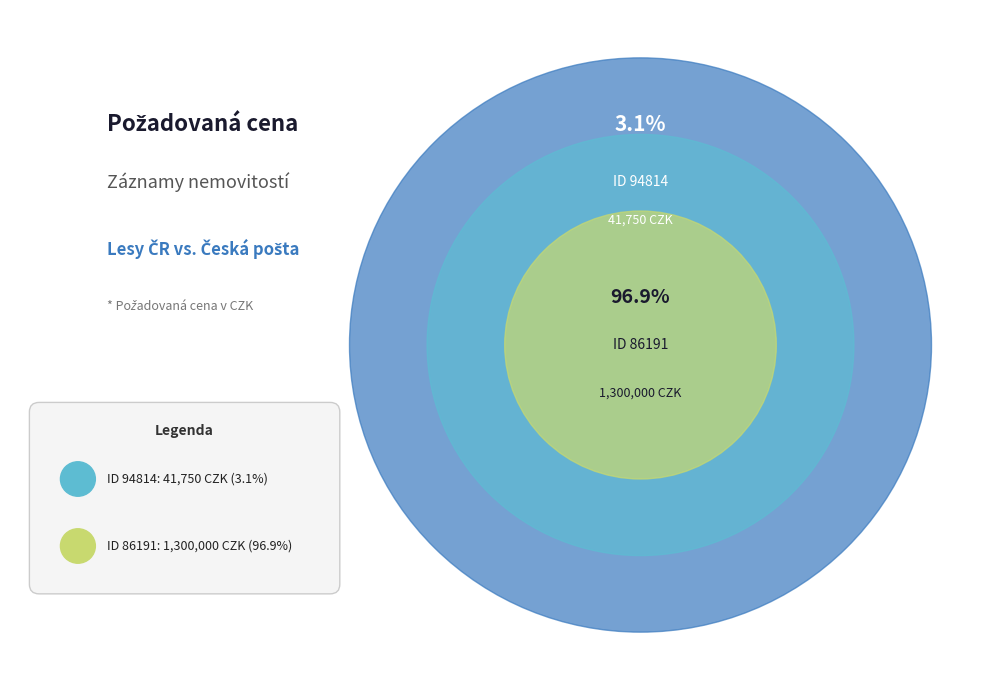

Is it true that 94814 is 1% of the pie?

False